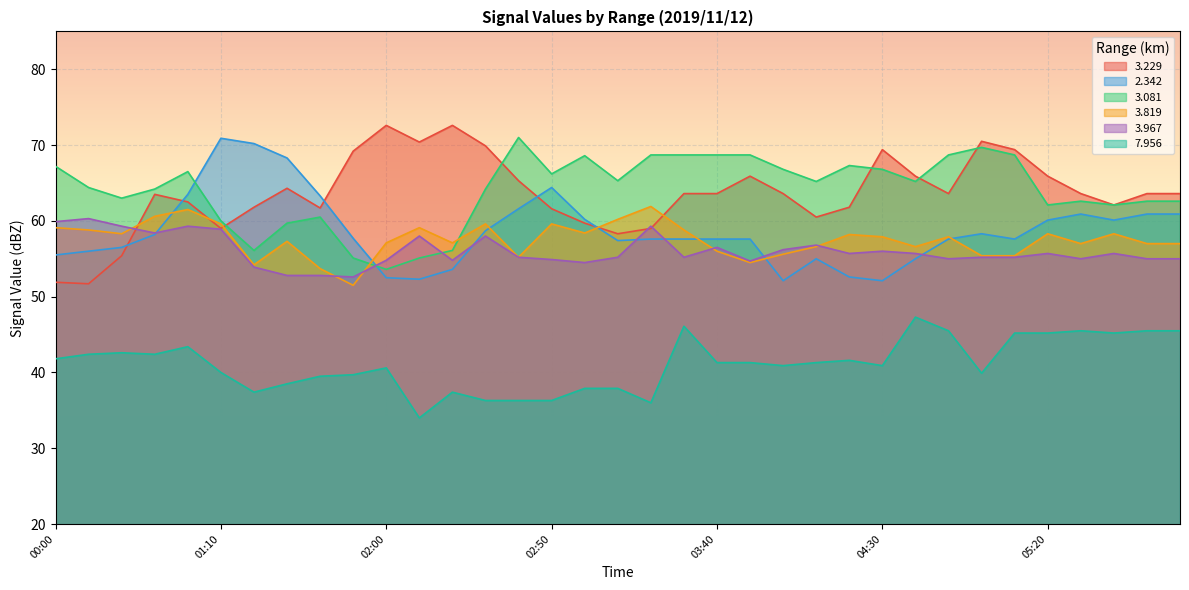

What is the difference between the maximum and minimum values in the   3.819 series?

10.4